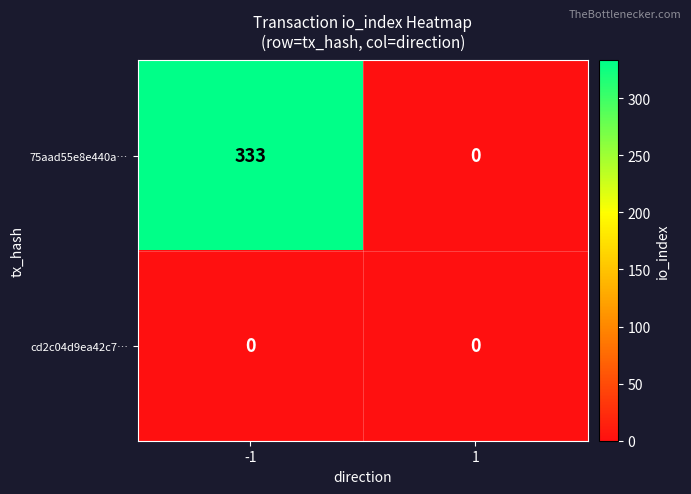

Reading left to right, what are all the values shown in this chart?

75aad55e8e440a…: -1=333	1=0
cd2c04d9ea42c7…: -1=0	1=0